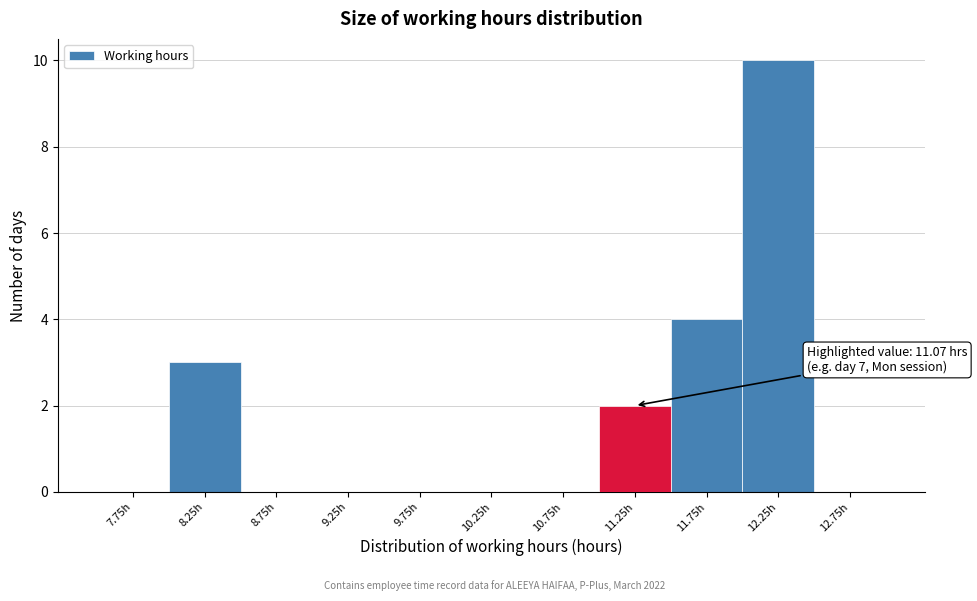

Over which range of the x-axis is the bar tallest?

12.0 to 12.5